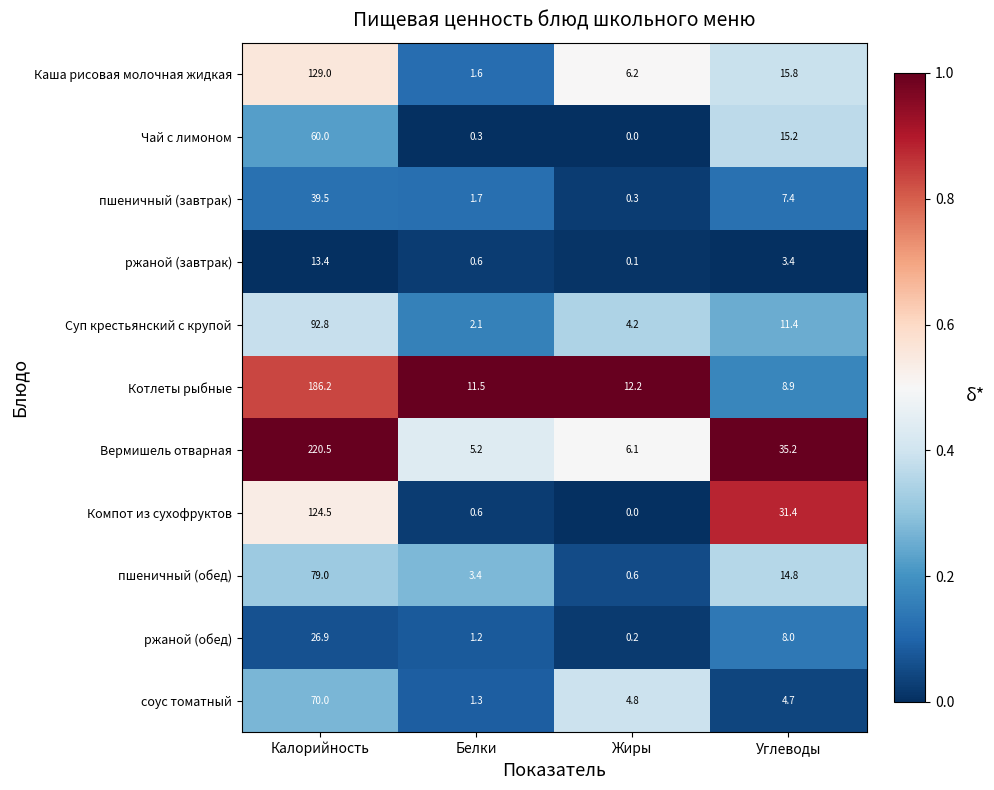

What is the greatest value displayed?

220.5